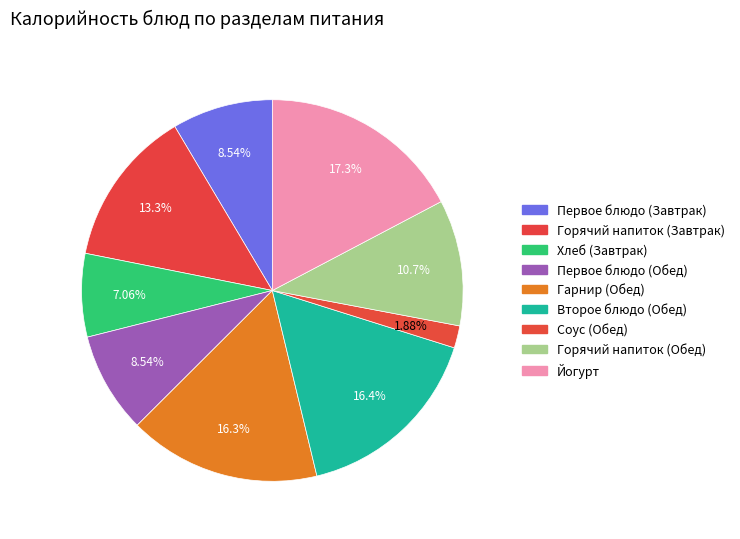

Count the number of slices in the pie.

9